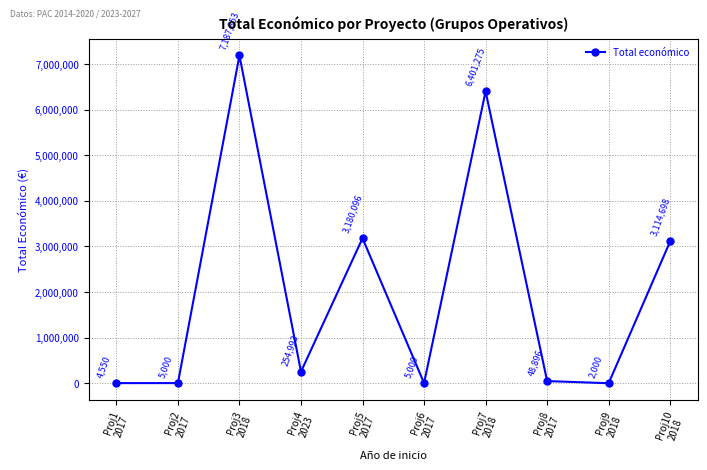

What is the value of the 9th point from the left?

2000